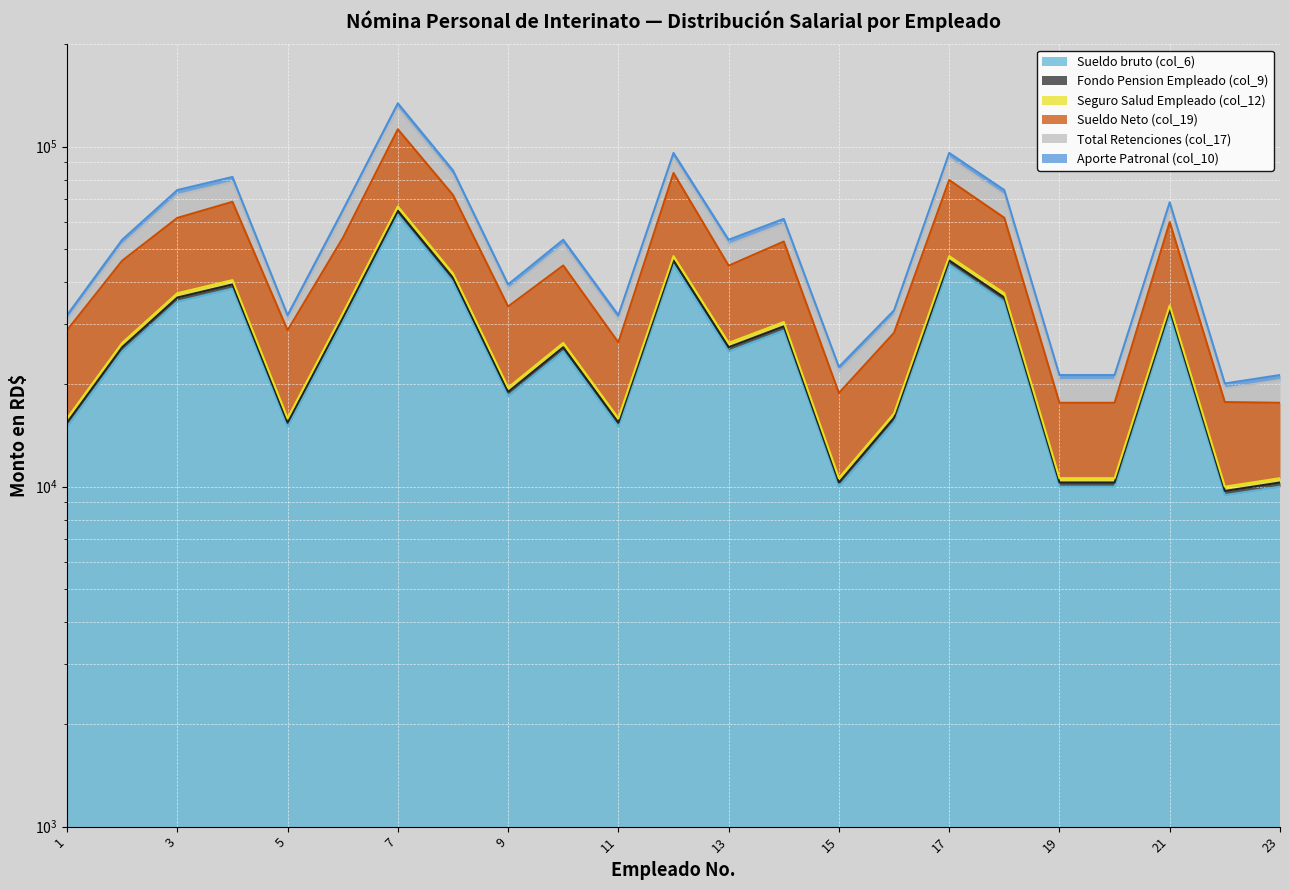

What is the value of the Sueldo bruto (col_6) point at the 14th from the left?

29626.6